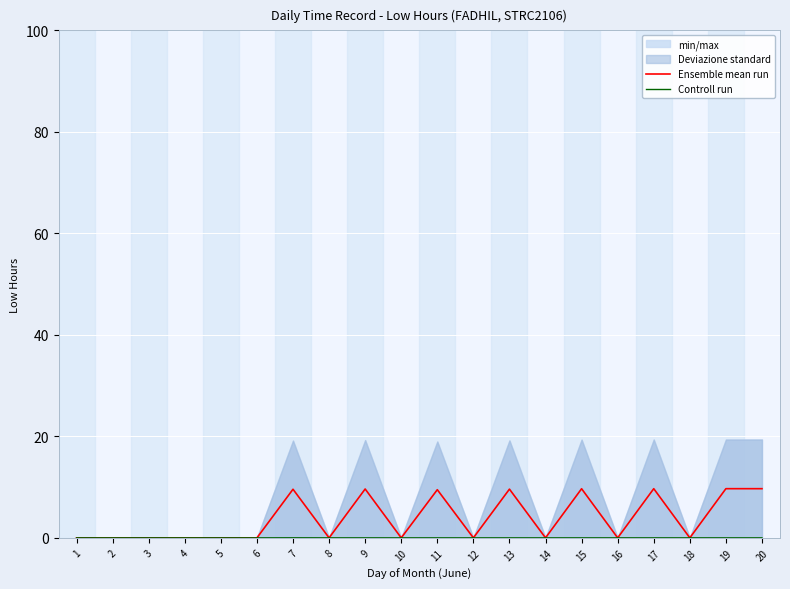

How many Controll run values are between 0 and 1?

20